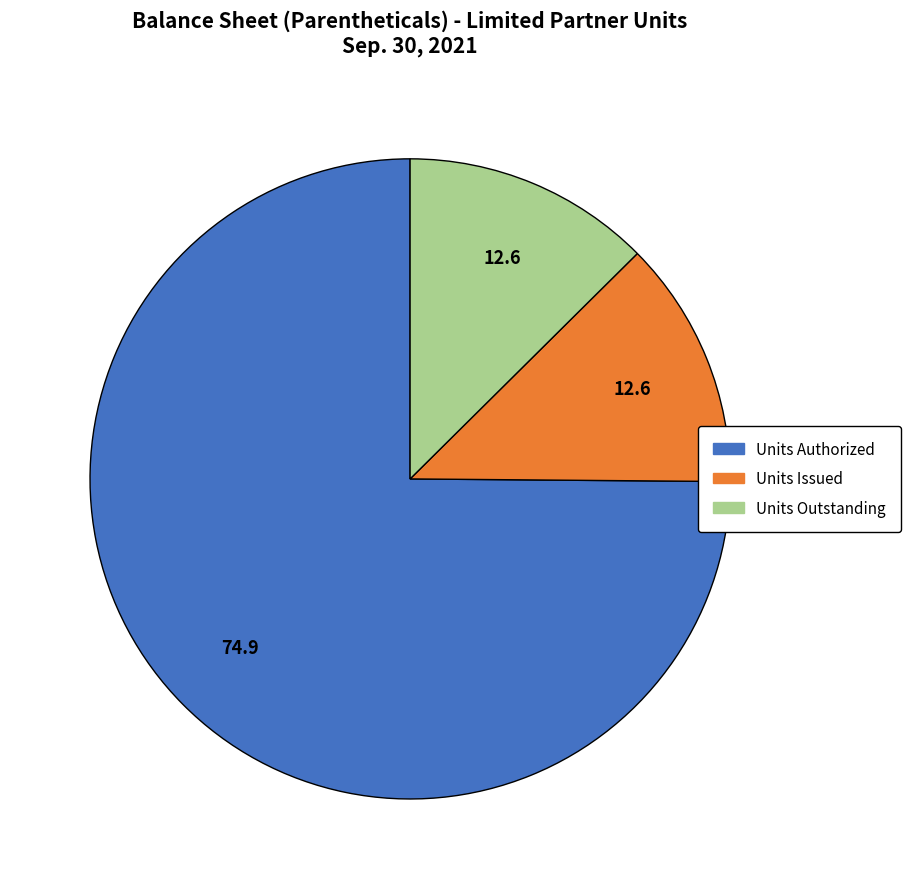

Does any single category account for the majority?

Yes